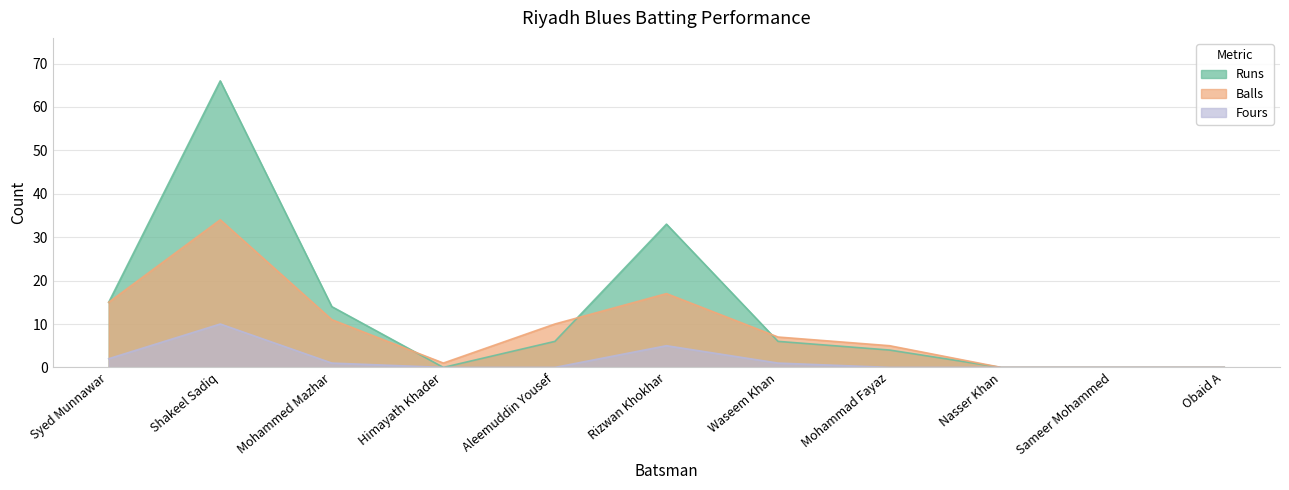

What is the average value of the Balls series?

9